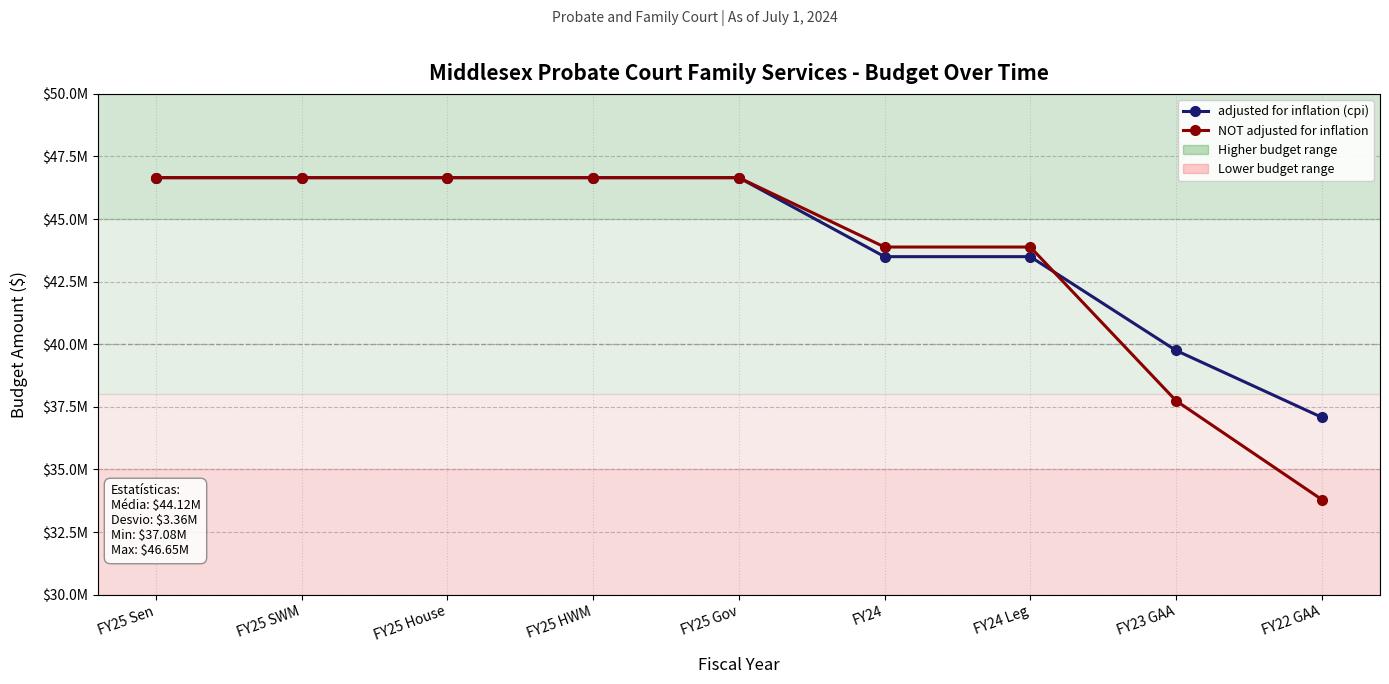

What is the average value of the adjusted for inflation (cpi) series?

44122975